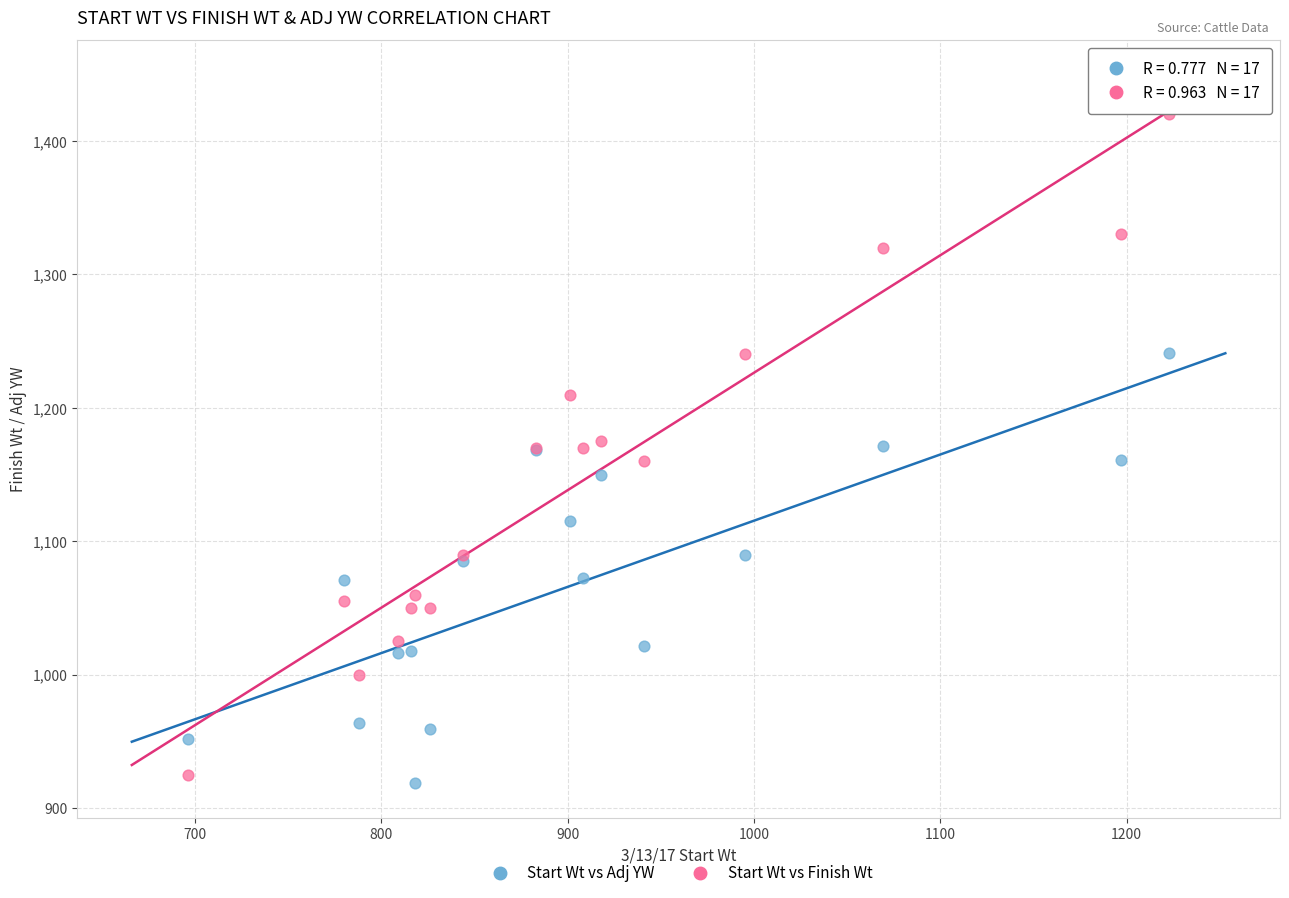

Which series reaches the maximum Y coordinate?

Start Wt vs Finish Wt